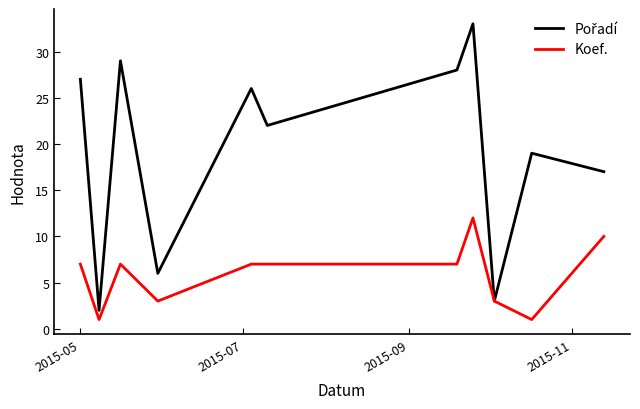

What is the minimum value for Koef.?

1